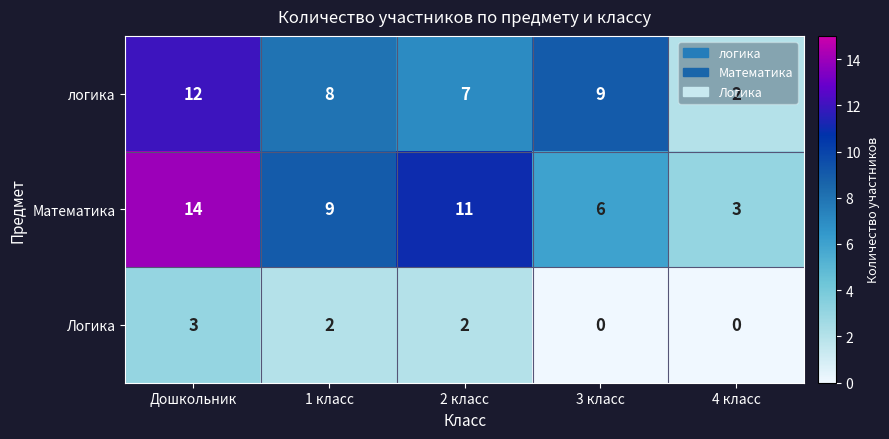

Where is логика nearest to the value 7?

2 класс